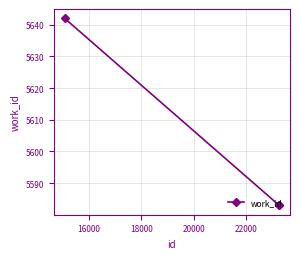

Reading left to right, what are all the values shown in this chart?

5642	5583	5583